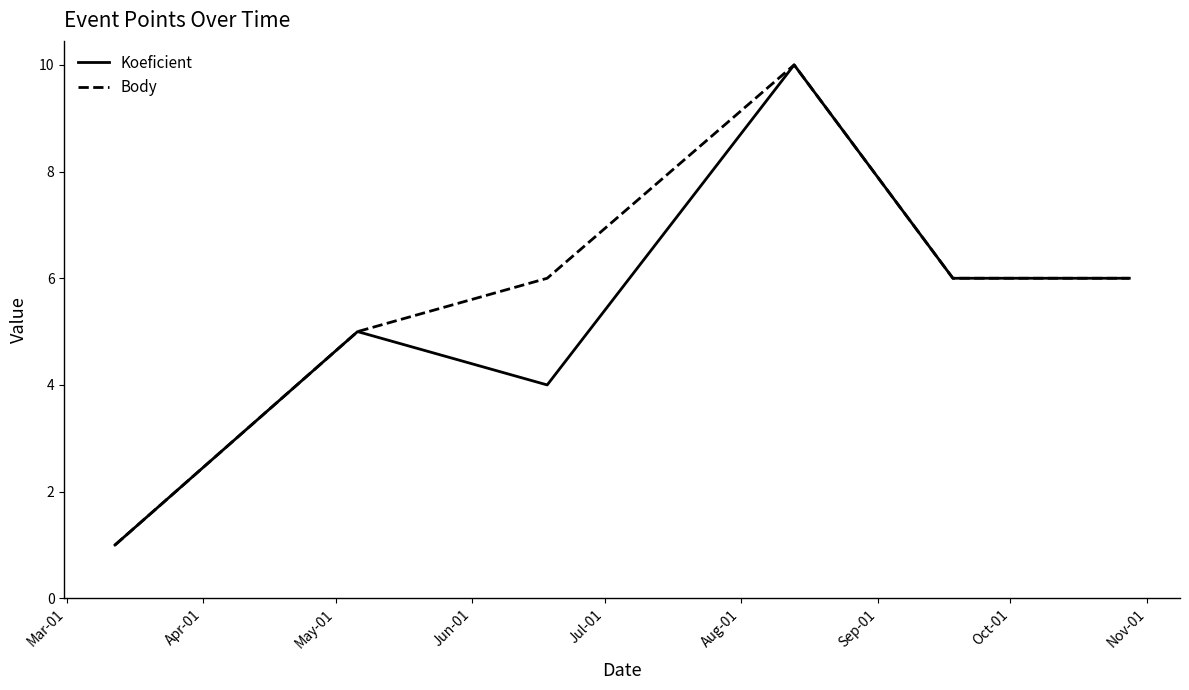

Which series has the largest total across all categories?

Body